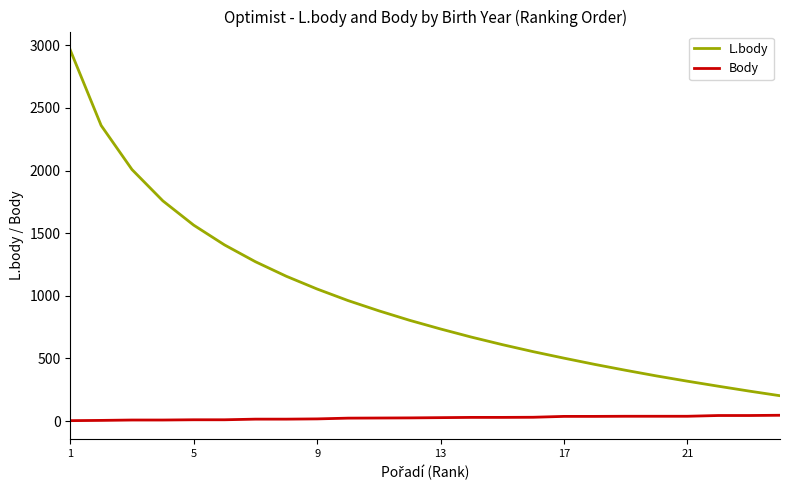

At how many categories does at least one series exceed 1242?

7